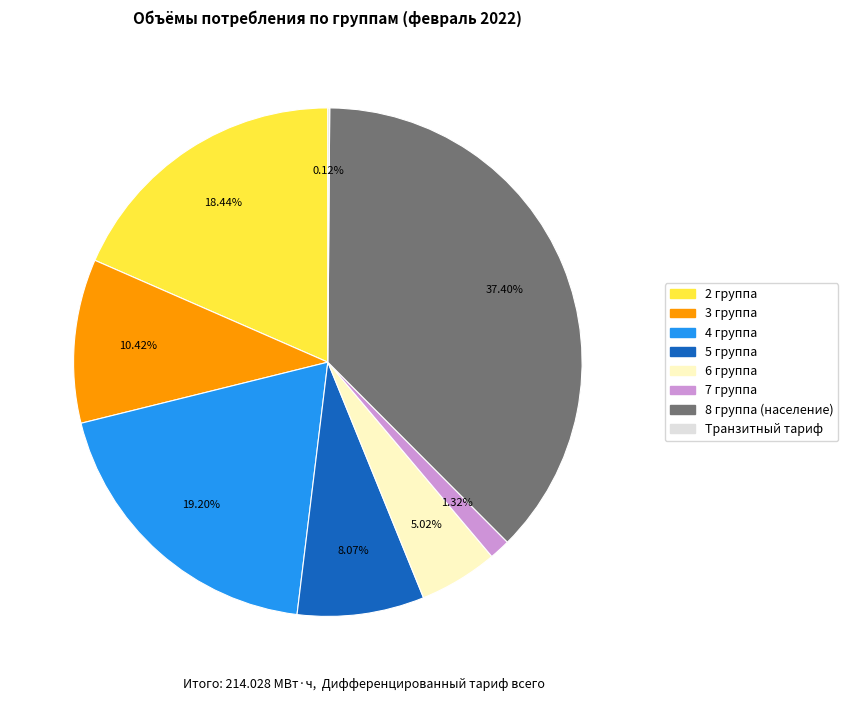

Does any single category account for the majority?

No